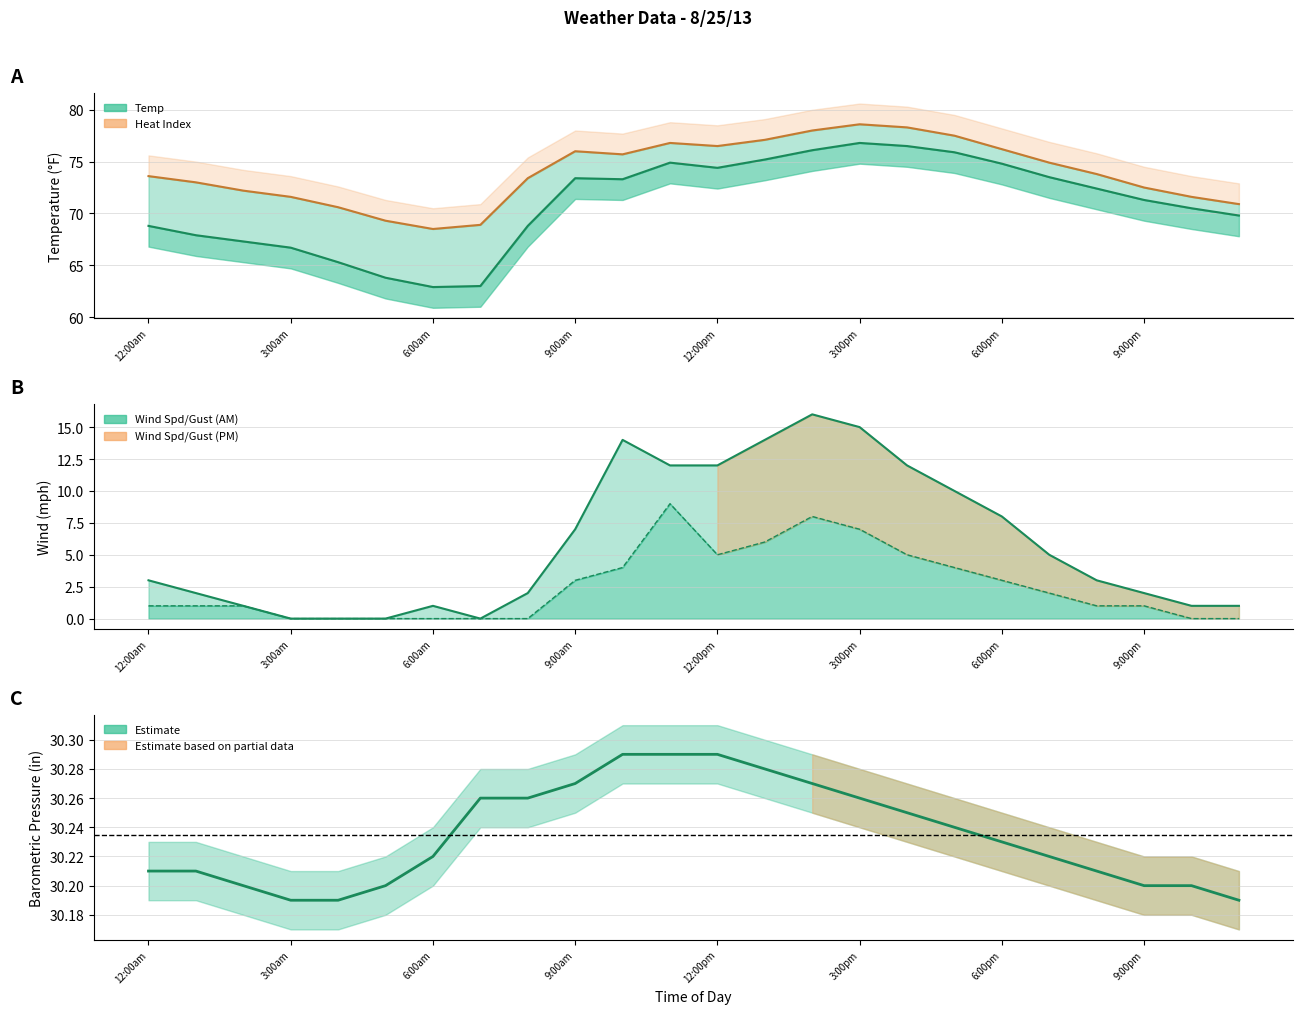

What position from the left is 10:00pm?

23